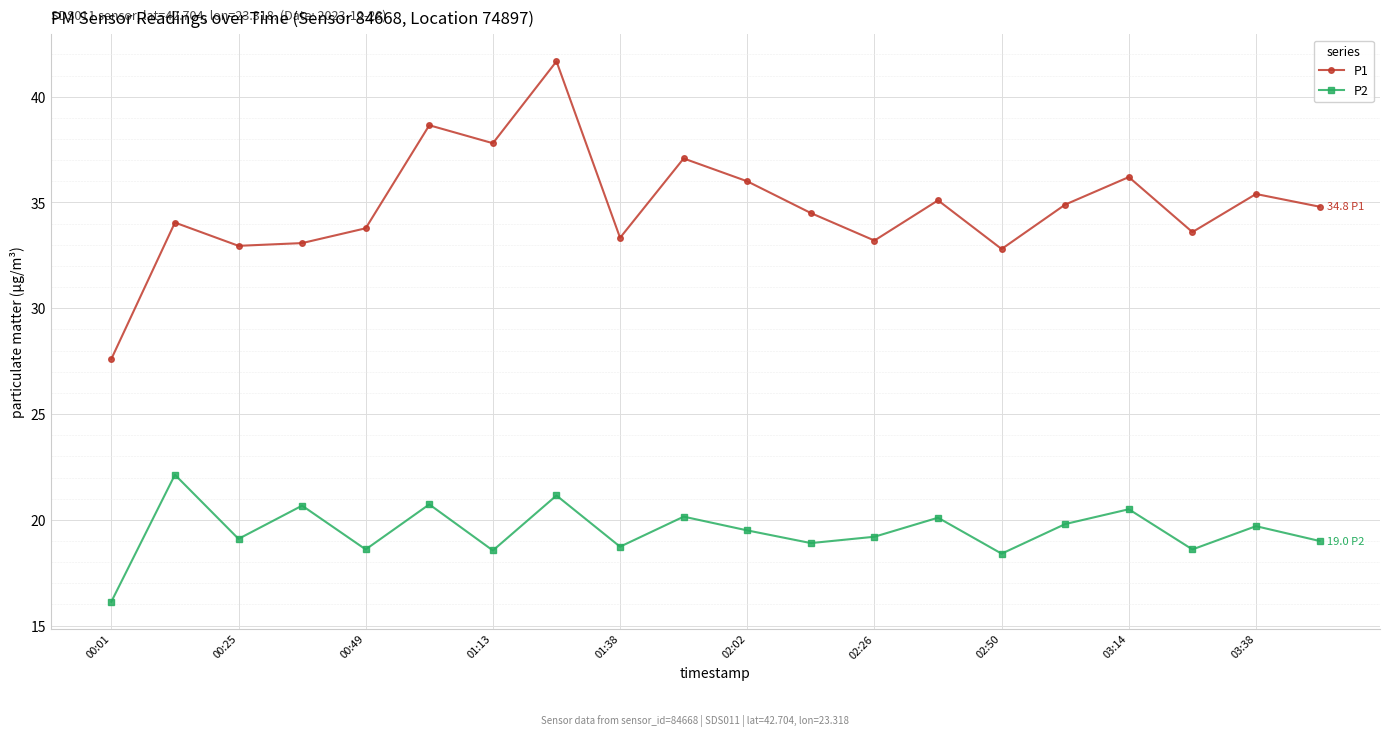

Which series has the largest total across all categories?

P1